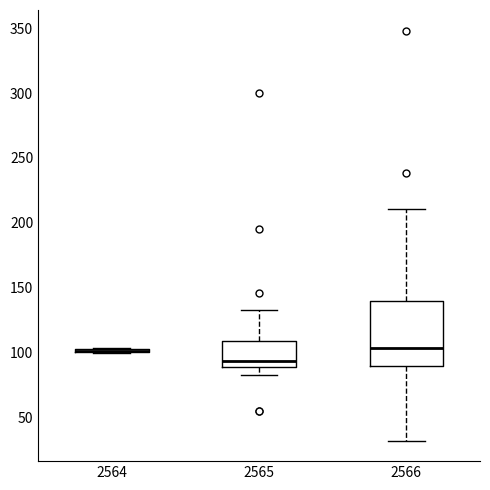

Comparing the boxes themselves (not the whiskers), which one is the tallest?

2566